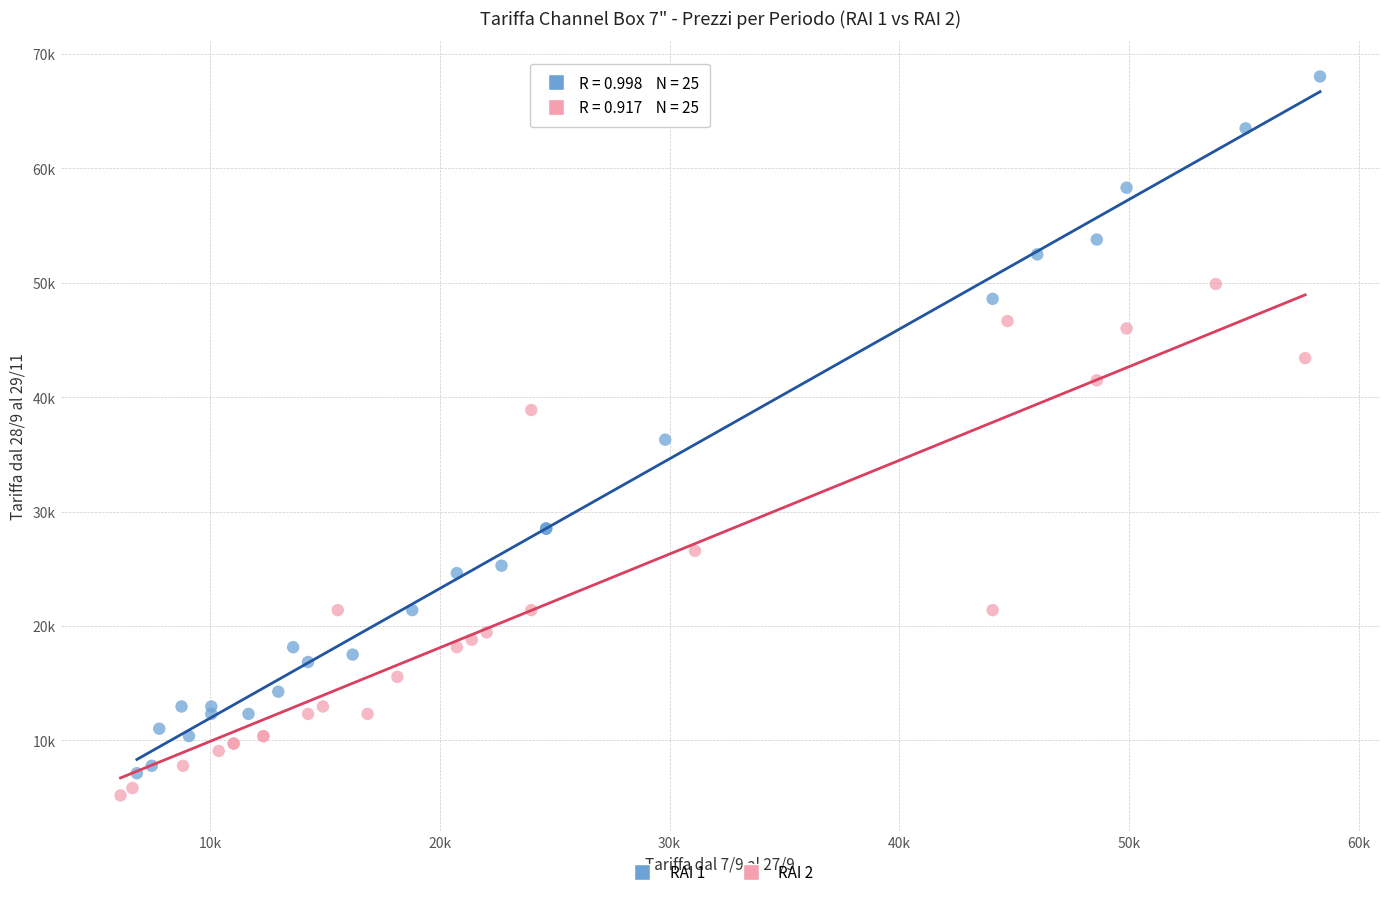

Which series reaches the minimum Y coordinate?

RAI 2